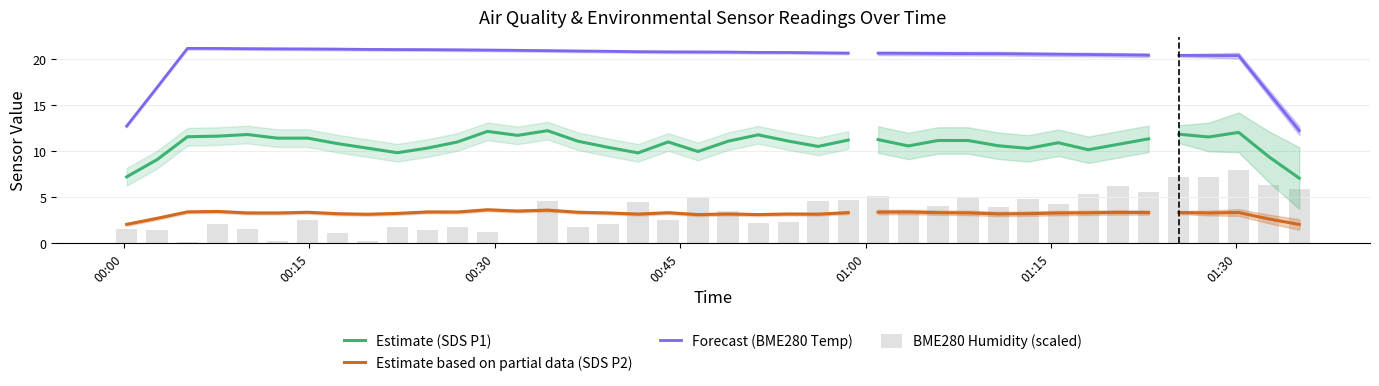

How many groups of bars are there?

40